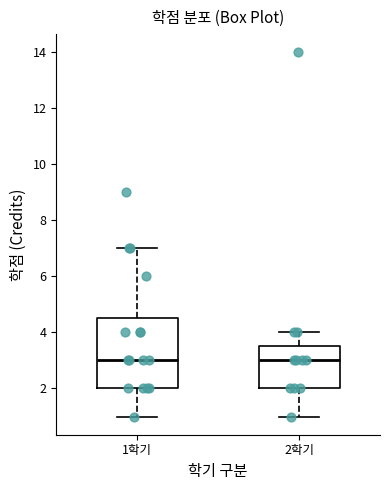

Reading left to right, read every box against the y-axis: the position of its median line, the range the box covers, and the ends of its whiskers. The values are not printed on the chart, so give them approximately, as read against the axis.

1학기: median 3.0, box 2.0 to 4.6, whiskers 1.0 to 7.0
2학기: median 3.0, box 2.0 to 3.6, whiskers 1.0 to 4.0